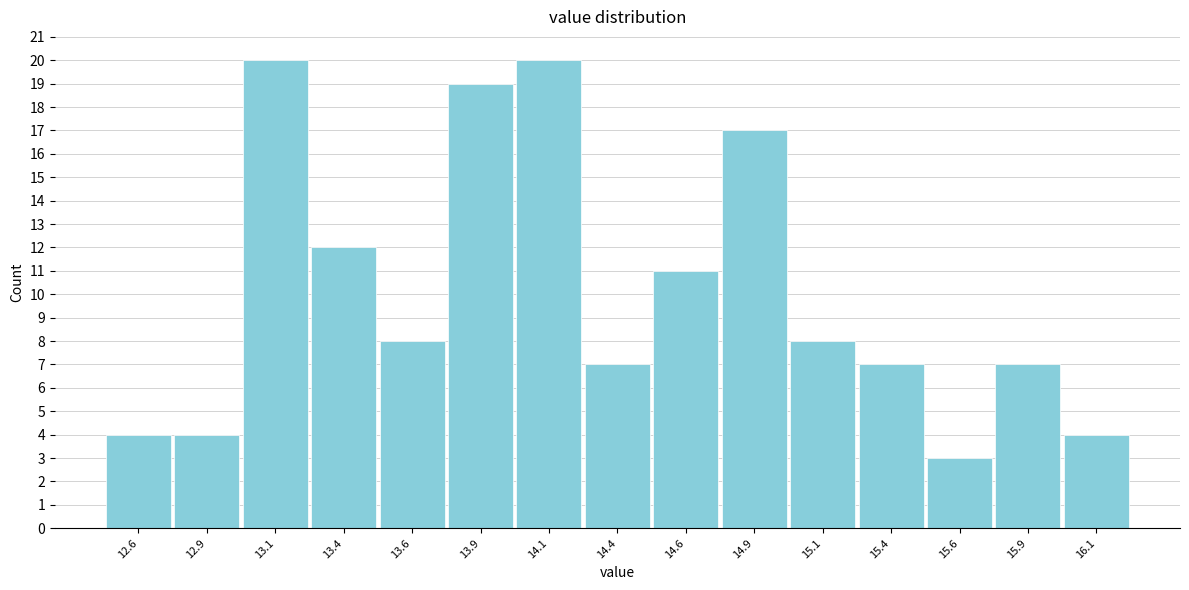

Reading left to right, list all the values displayed in this chart.

12.6=4	12.9=4	13.1=20	13.4=12	13.6=8	13.9=19	14.1=20	14.4=7	14.6=11	14.9=17	15.1=8	15.4=7	15.6=3	15.9=7	16.1=4